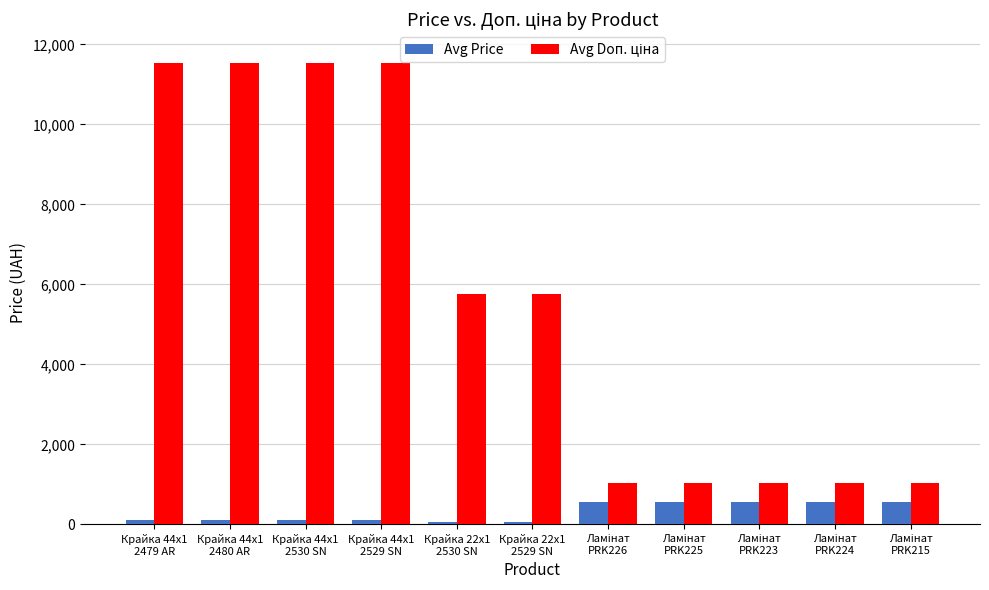

What is the sum of all Avg Price values?

3428.0